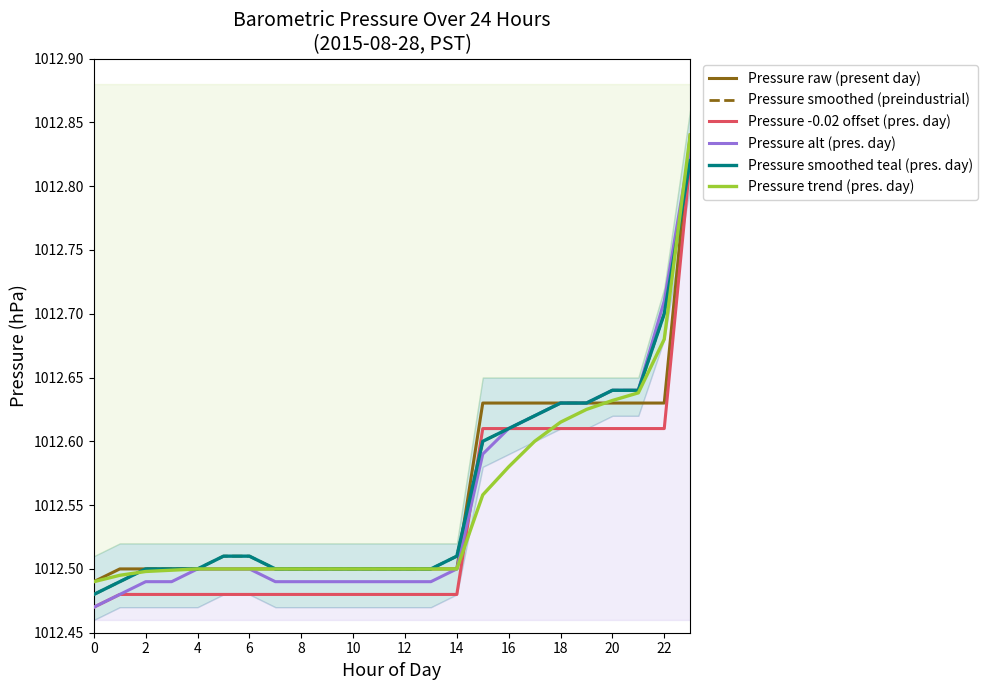

How many Pressure smoothed teal (pres. day) values are between 1012 and 1013?

24